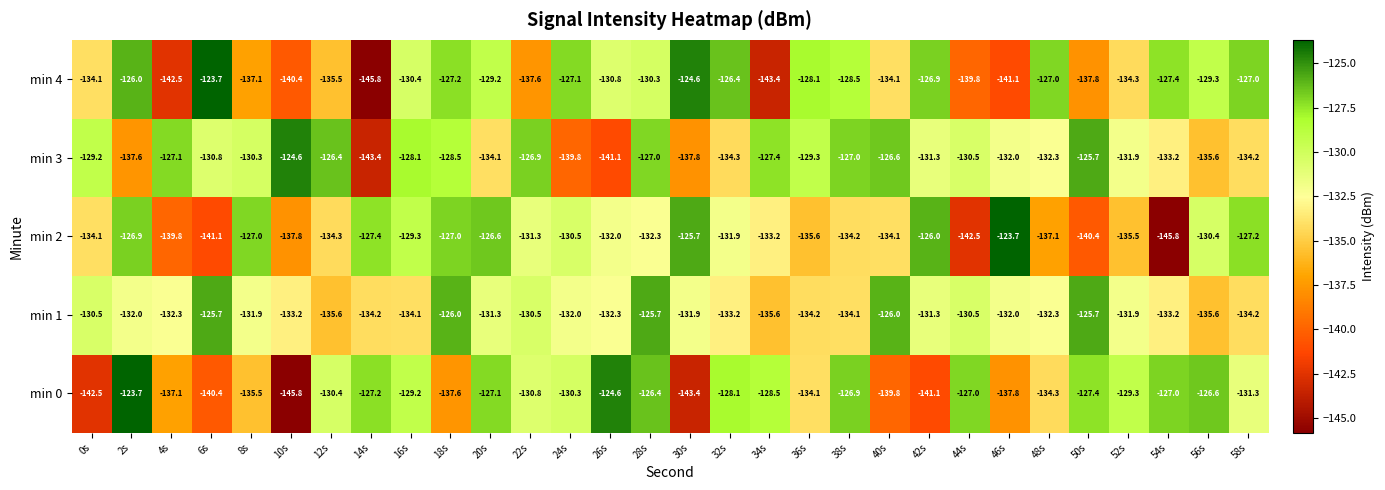

Which series has the largest total across all categories?

min 3